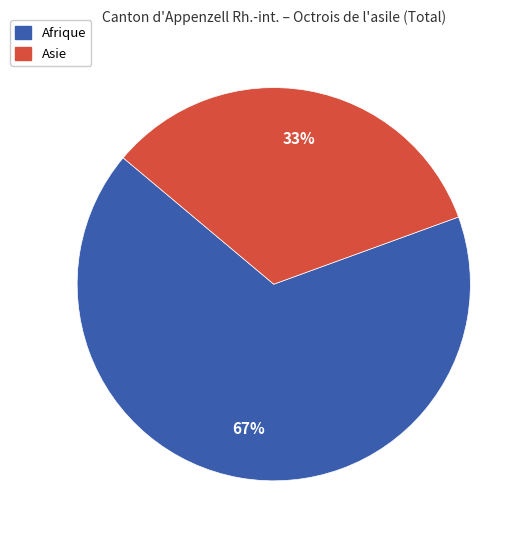

Is there a majority slice in this chart?

Yes